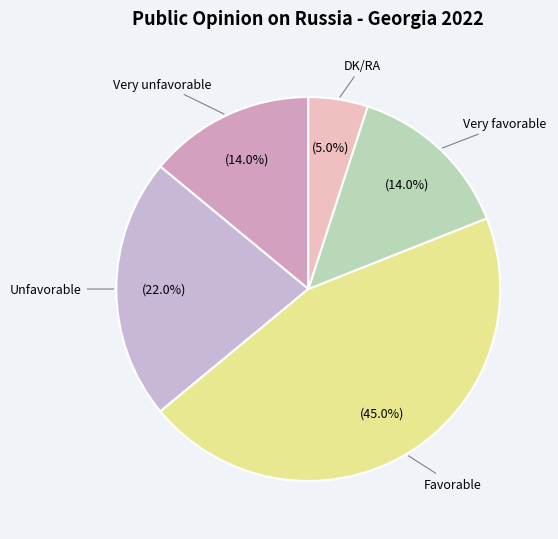

How many segments does this pie chart have?

5